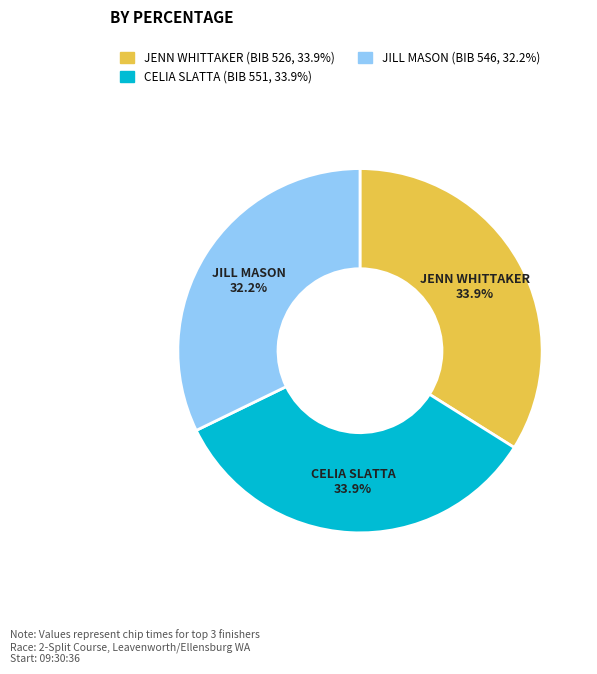

Is there any slice that represents more than half of the pie?

No